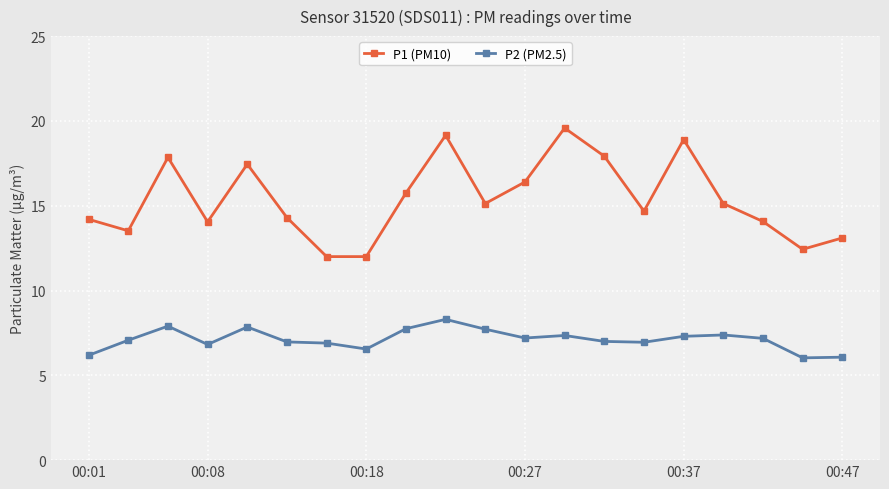

In P1 (PM10), how many points are higher than both neighbors (excluding endpoints)?

5